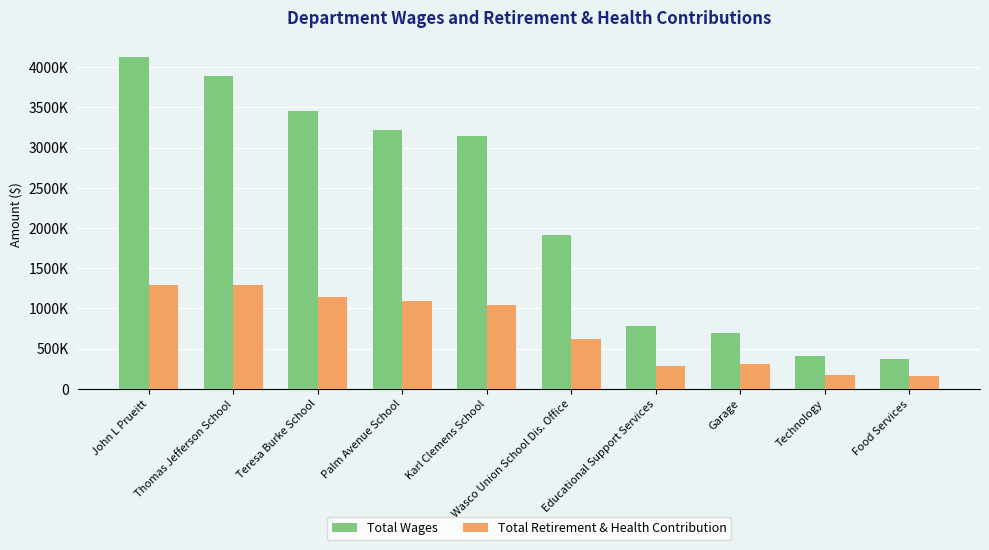

Reading right to left, extract all data points from this chart.

Total Wages: Food Services=372159	Technology=406917	Garage=694724	Educational Support Services=782565	Wasco Union School Dis. Office=1917892	Karl Clemens School=3145824	Palm Avenue School=3224654	Teresa Burke School=3456895	Thomas Jefferson School=3891172	John L Prueitt=4126123
Total Retirement & Health Contribution: Food Services=155840	Technology=173904	Garage=305048	Educational Support Services=282219	Wasco Union School Dis. Office=624505	Karl Clemens School=1046249	Palm Avenue School=1092085	Teresa Burke School=1138572	Thomas Jefferson School=1286936	John L Prueitt=1287721